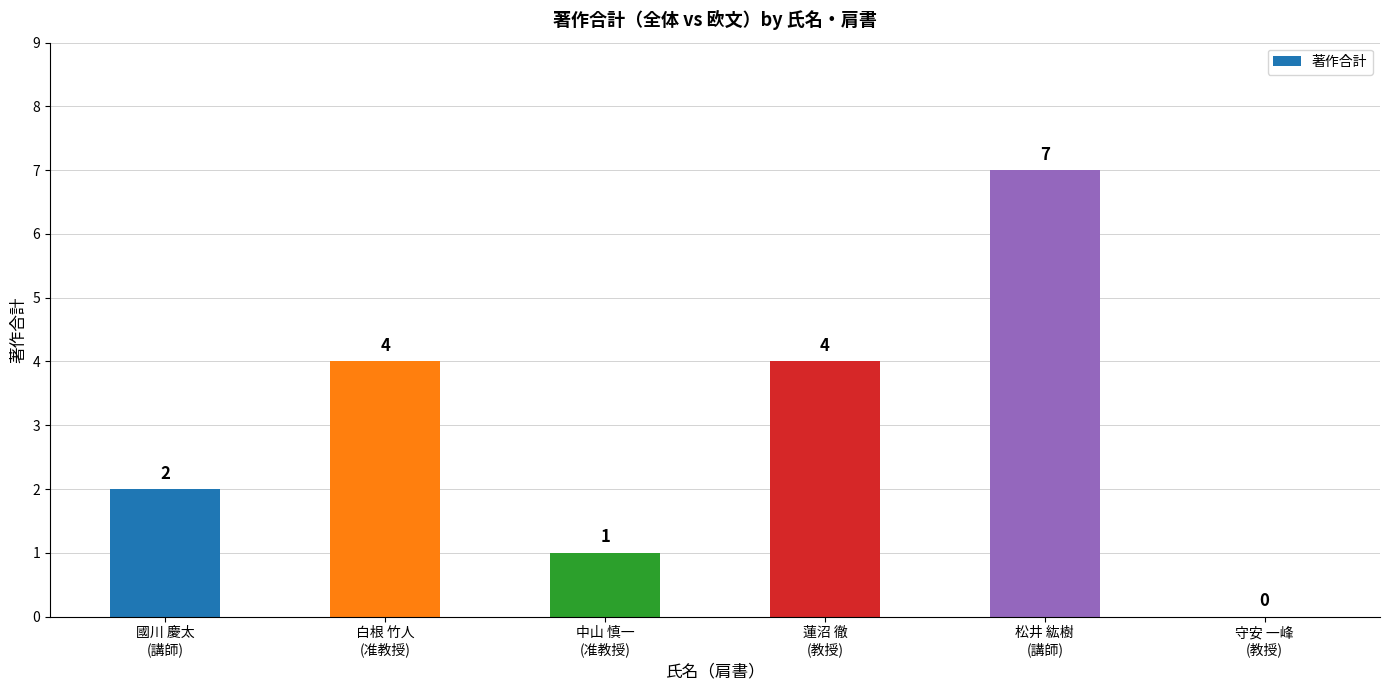

What is the greatest value displayed?

7